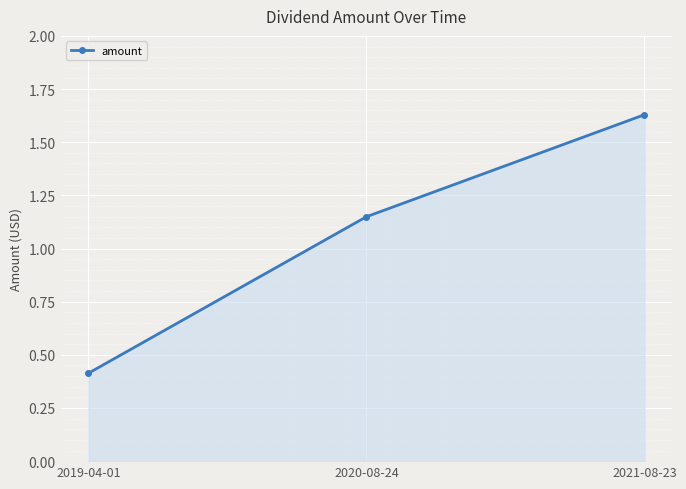

What is the change in value from 2019-04-01 to 2021-08-23?

+1.2